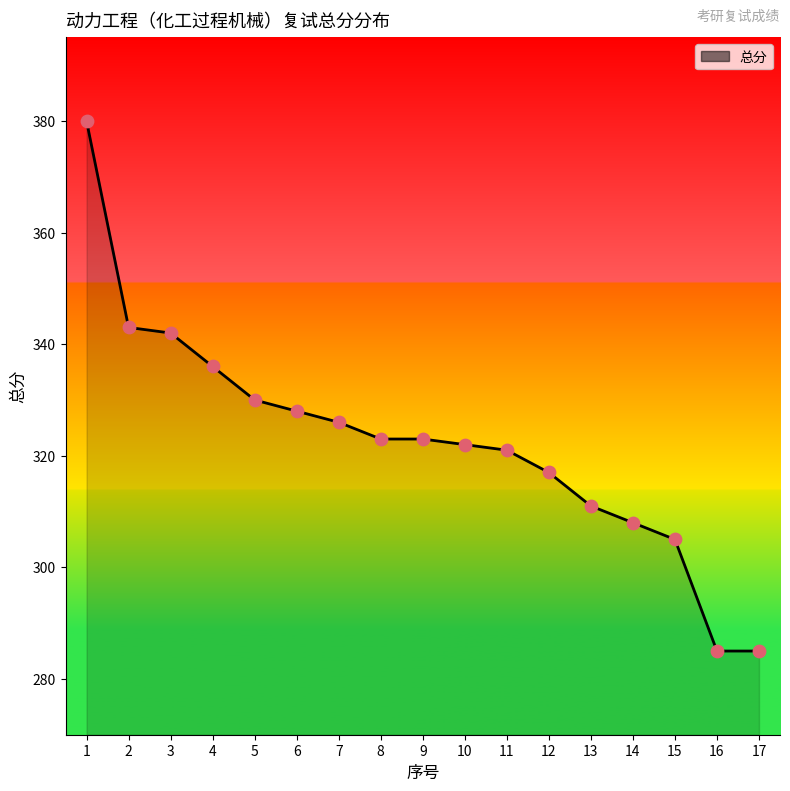

Approximately how many times larger is the value at 14 compared to 9?

1.0